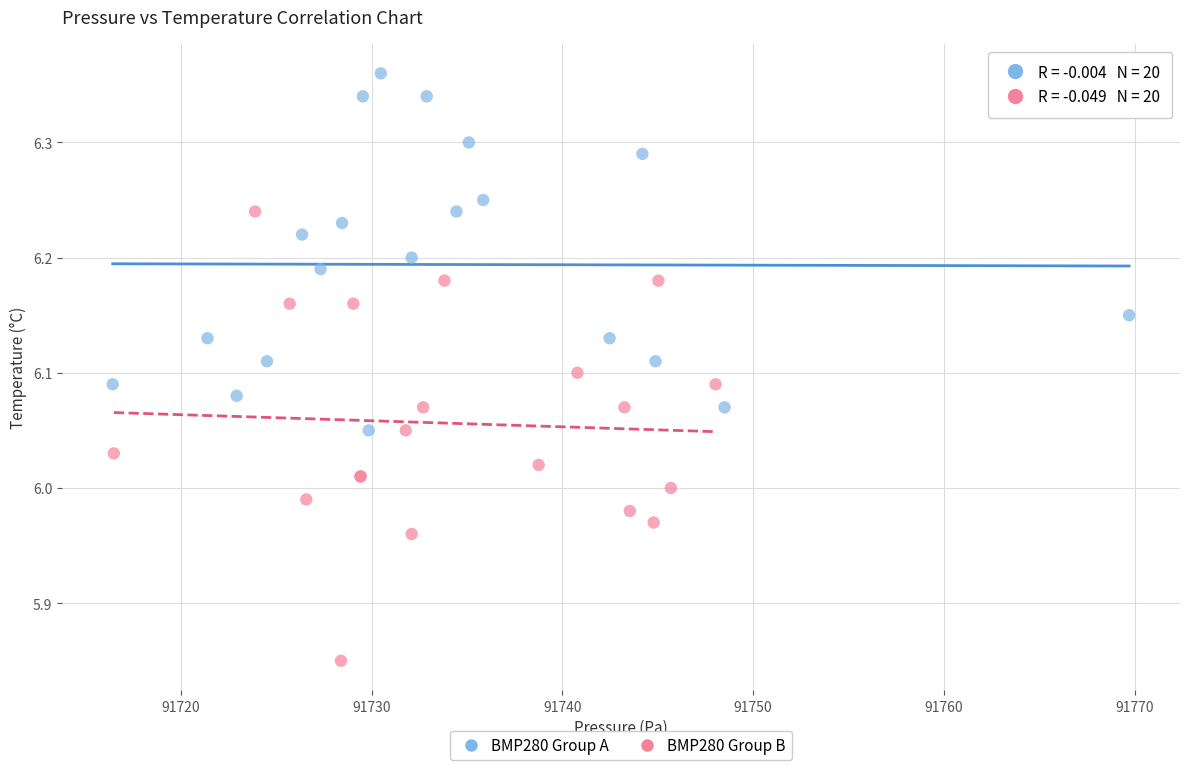

What are all the series names shown in the legend?

BMP280 Group A, BMP280 Group B